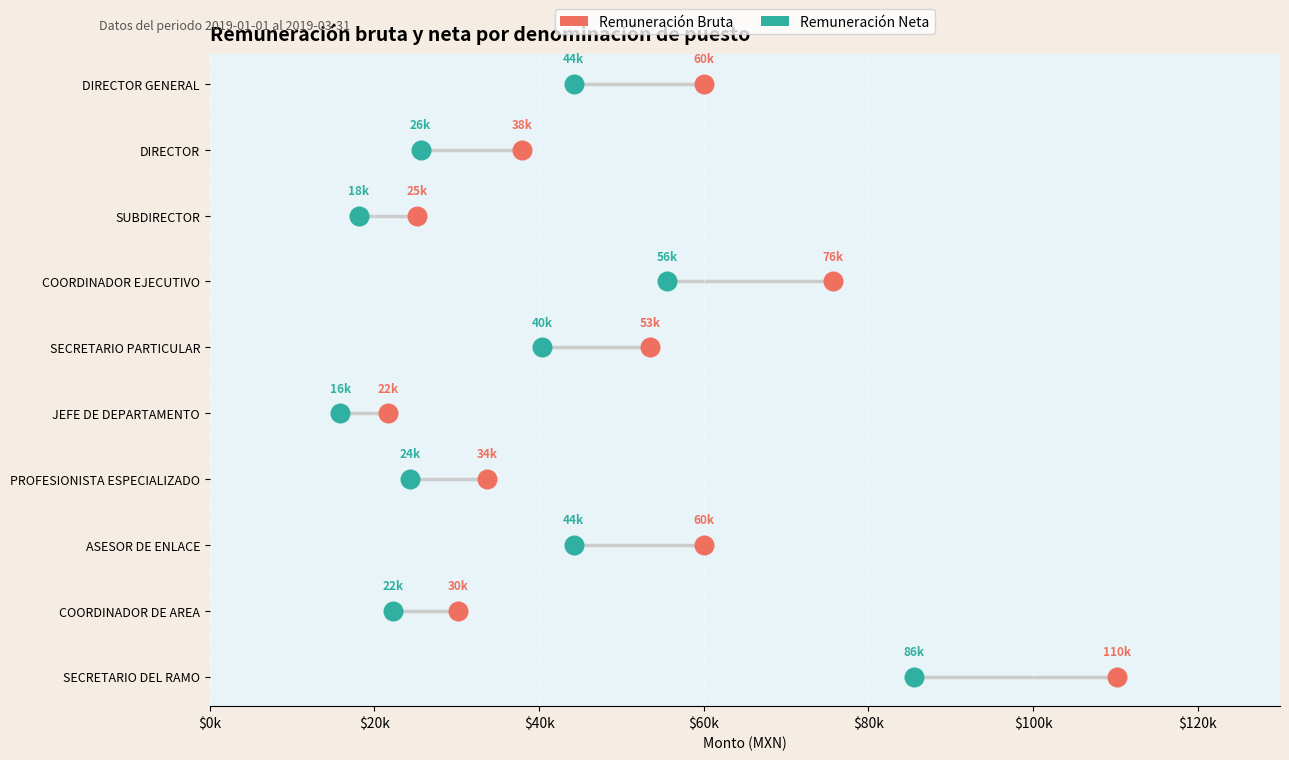

What are all the series names shown in the legend?

Remuneración Bruta, Remuneración Neta